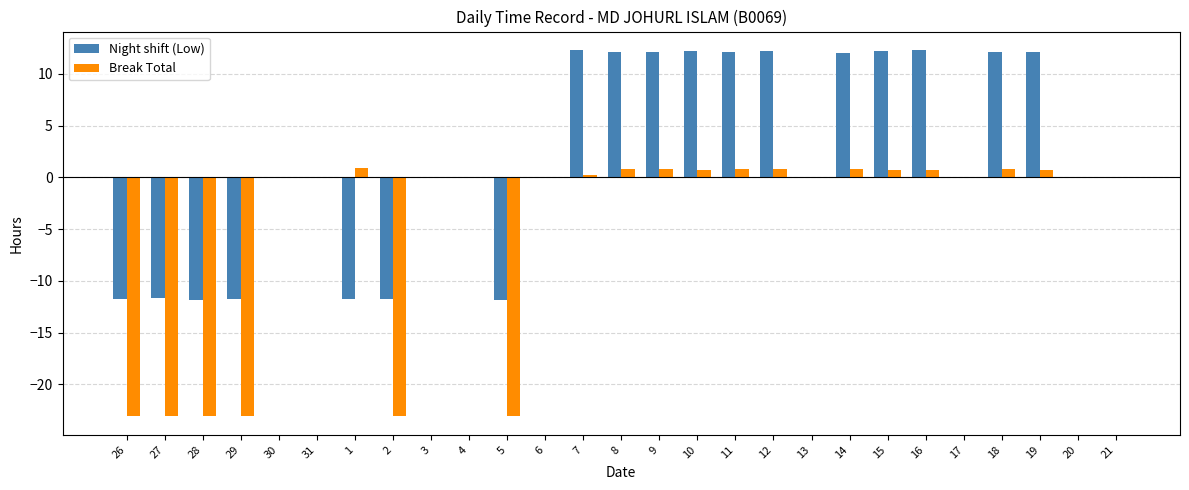

Does the chart contain stacked bars?

No